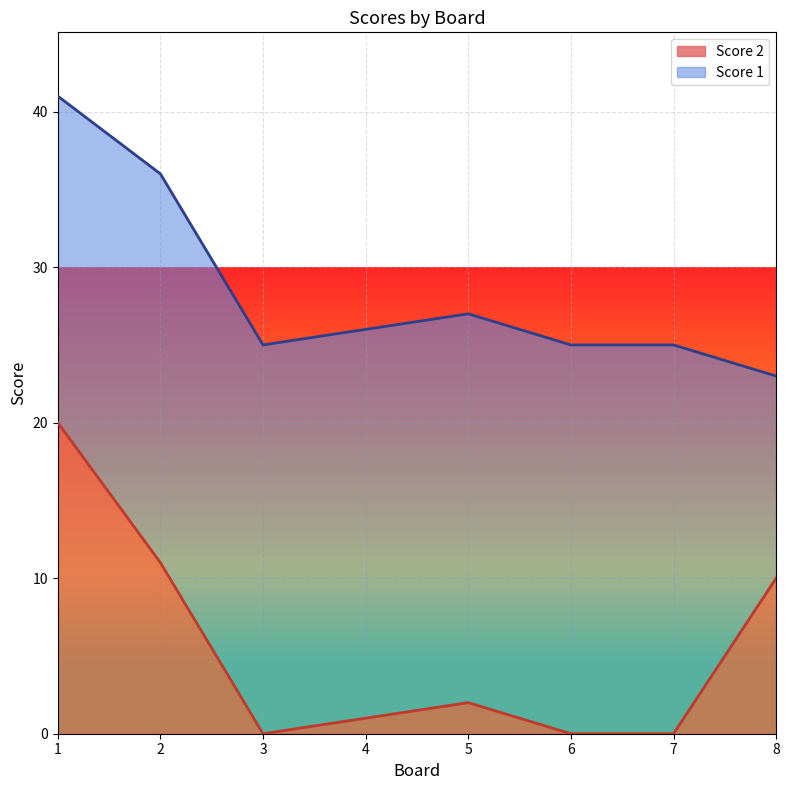

How many lines are shown in the chart?

2